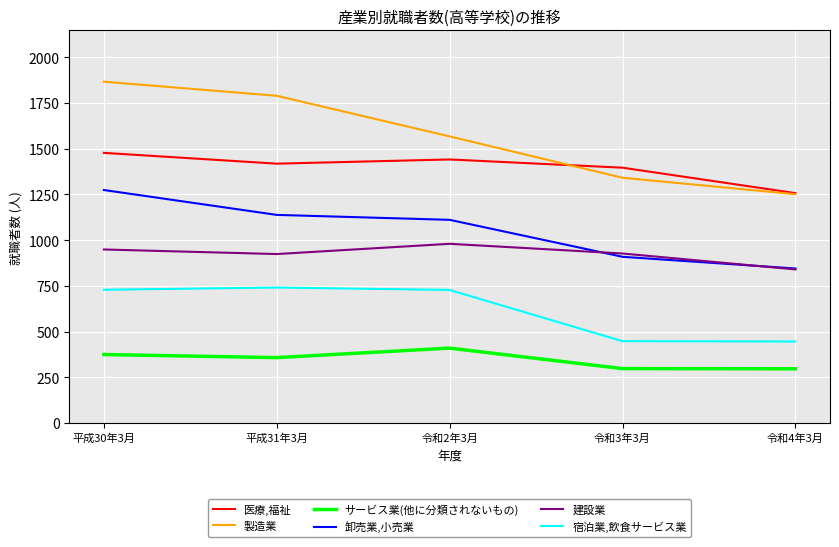

True or false: 医療,福祉 and 宿泊業,飲食サービス業 cross at least once.

False